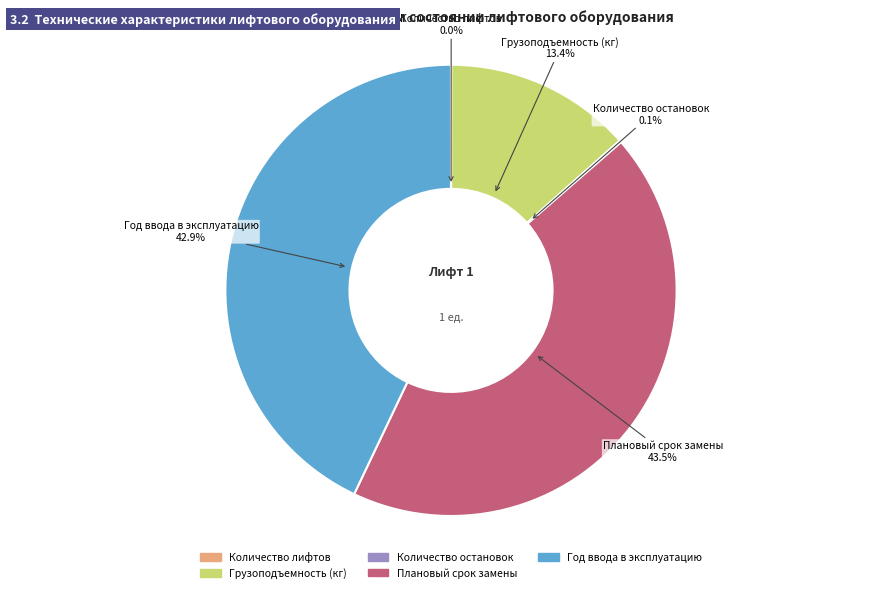

Is the sum of Грузоподъемность (кг) and Год ввода в эксплуатацию greater than half?

Yes